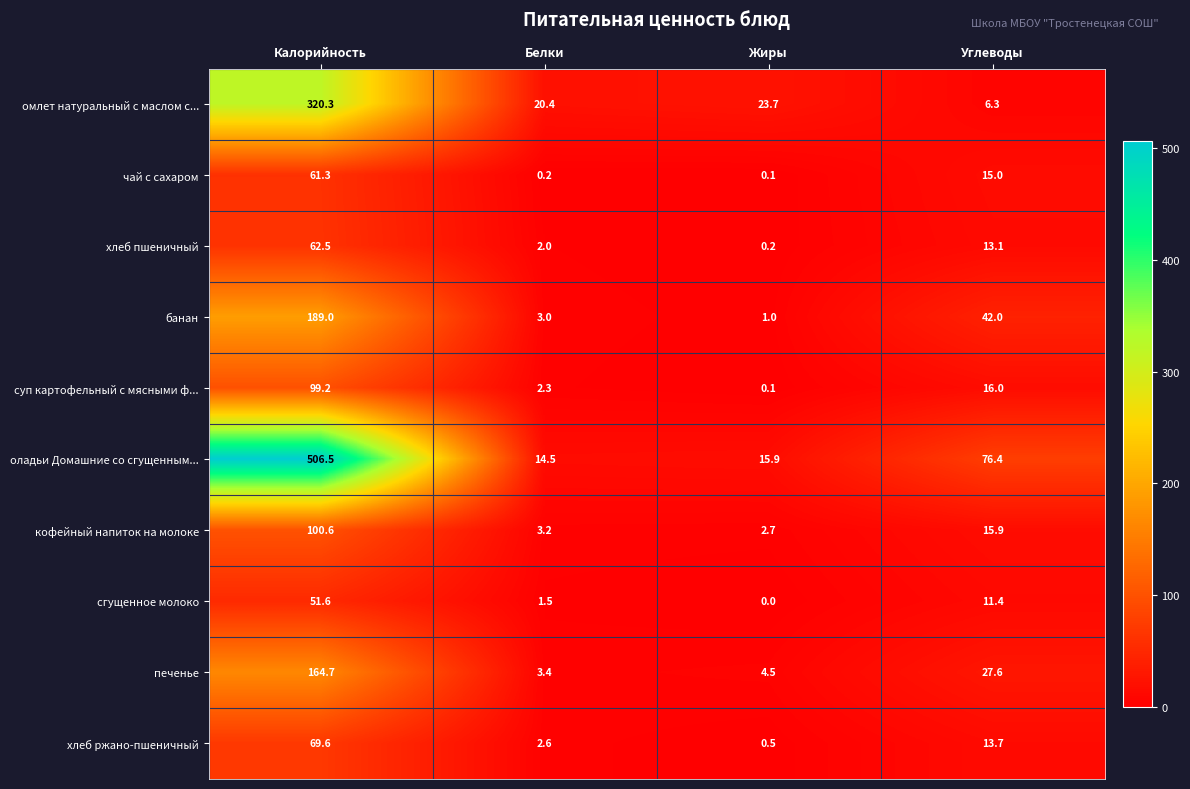

What is the maximum value shown in the chart?

506.5